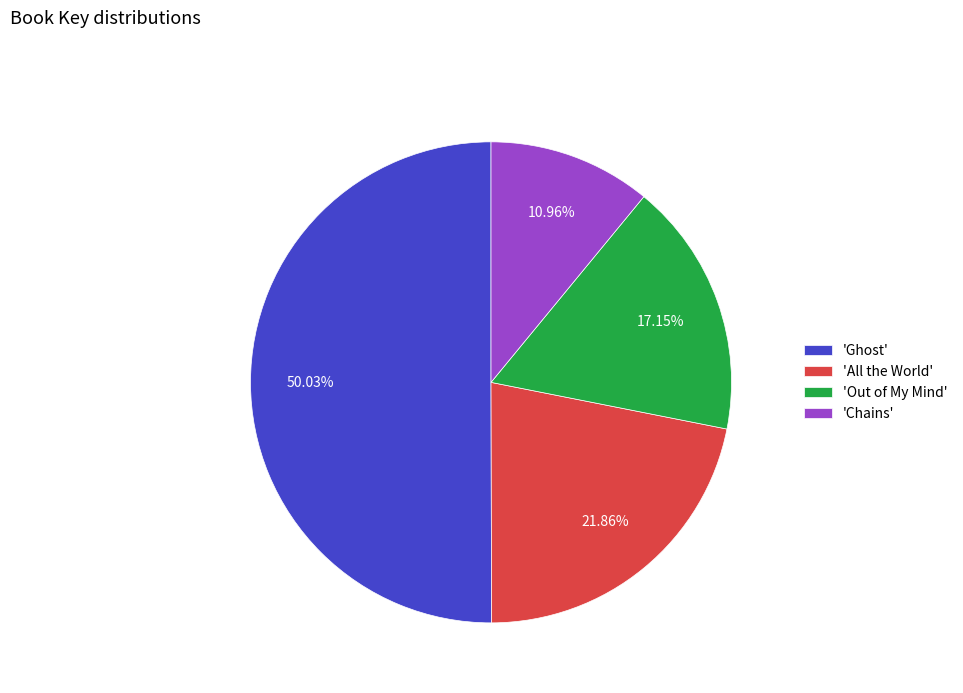

Which category has the biggest portion of the pie?

'Ghost'